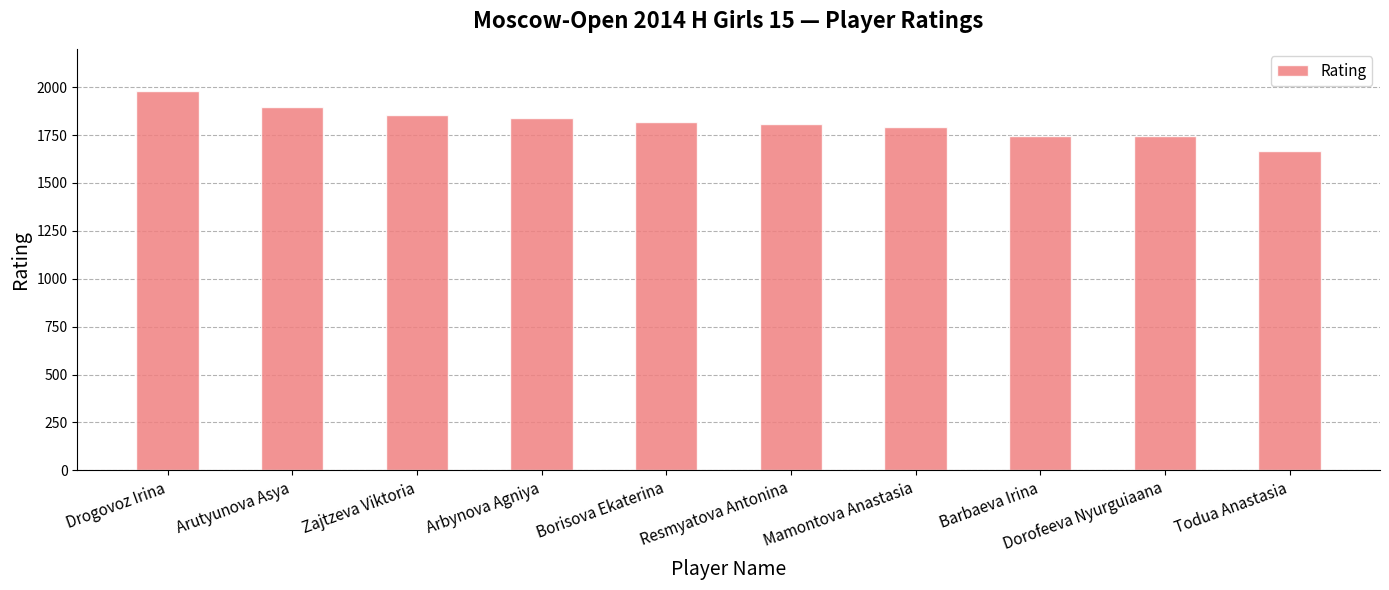

Reading left to right, what are all the values shown in this chart?

1981	1894	1857	1837	1818	1807	1790	1746	1746	1665